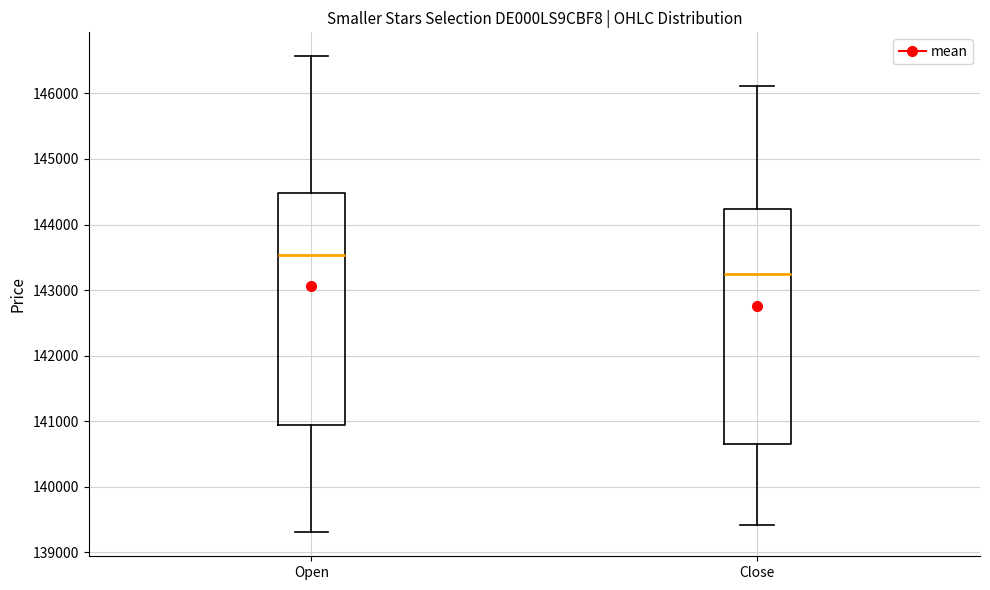

Reading left to right, read every box against the y-axis: the position of its median line, the range the box covers, and the ends of its whiskers. The values are not printed on the chart, so give them approximately, as read against the axis.

Open: median 143500, box 140900 to 144500, whiskers 139300 to 146600
Close: median 143200, box 140700 to 144200, whiskers 139400 to 146100